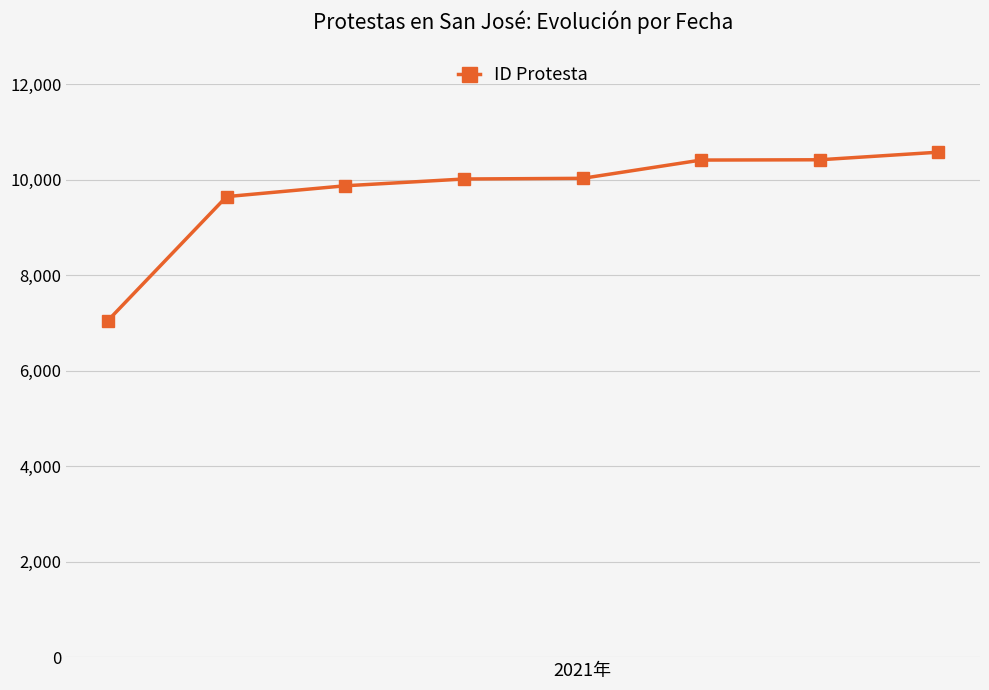

What is the sum of all values?

78035